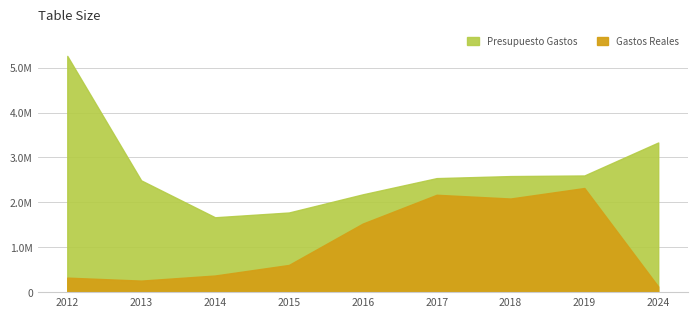

What is the greatest value displayed?

5261228.0